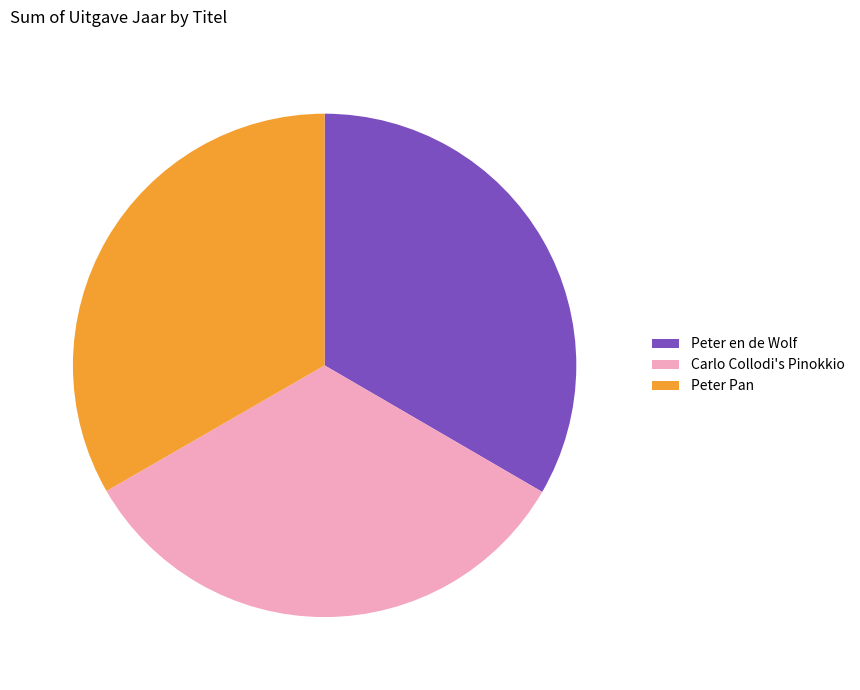

Approximately how many times larger is the value at Peter Pan compared to Peter en de Wolf?

1.0